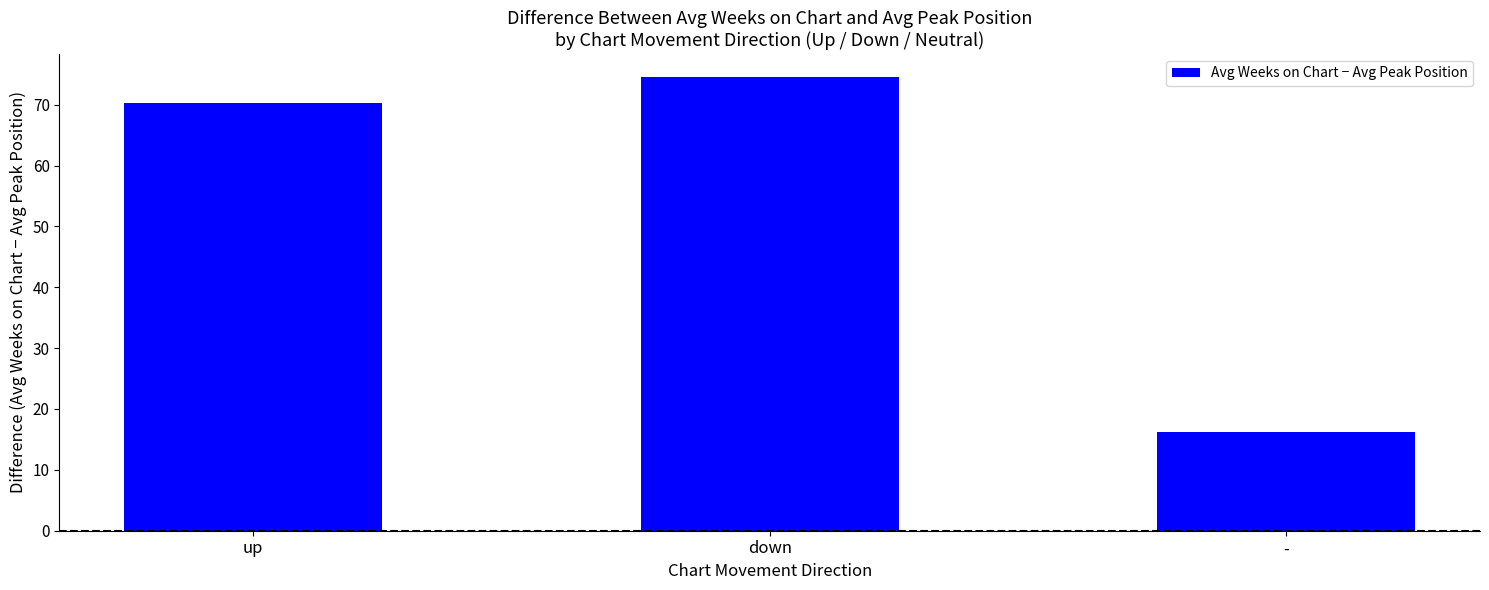

True or false: the data shows 74.6 at down.

True